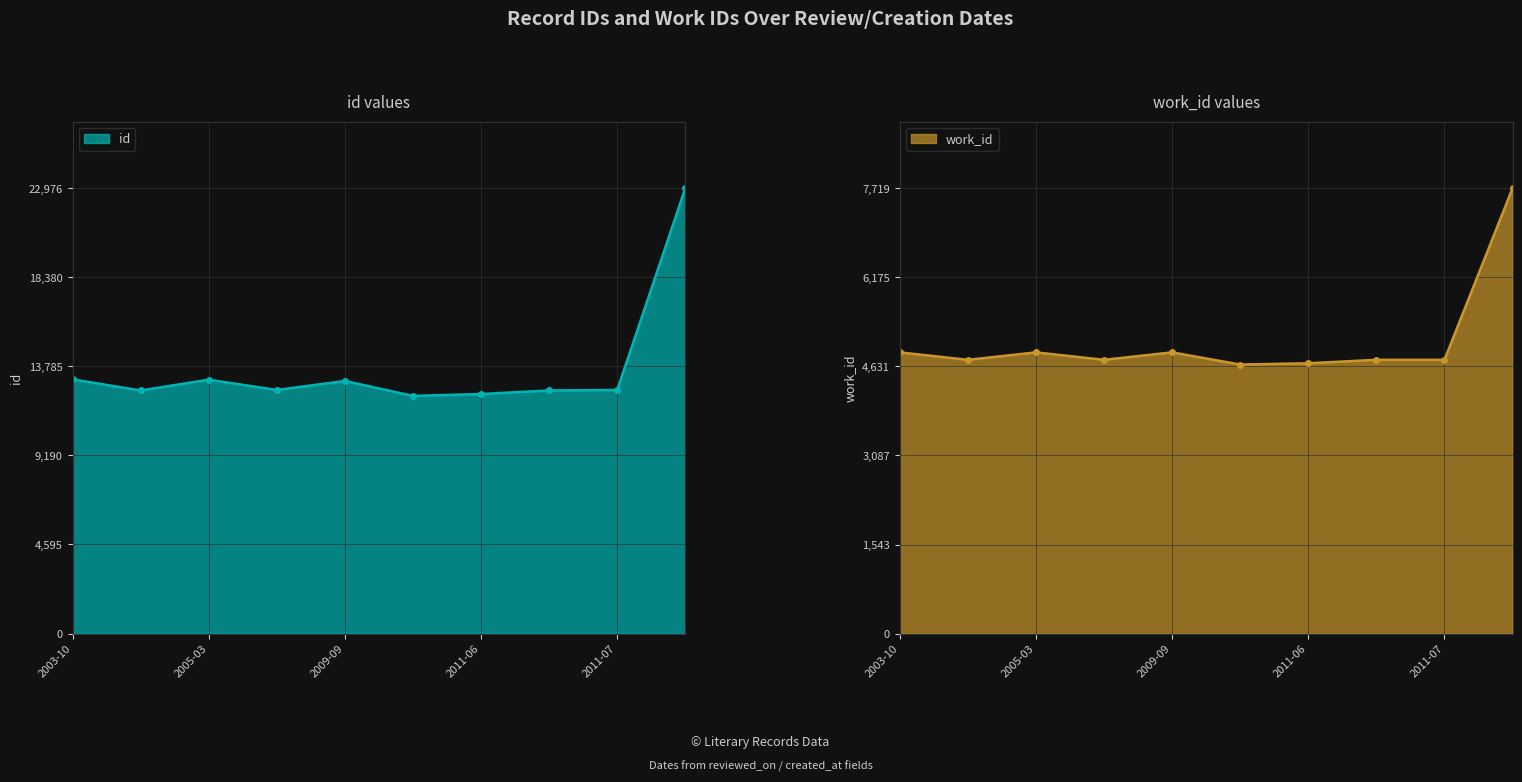

What is the maximum value for id?

22976